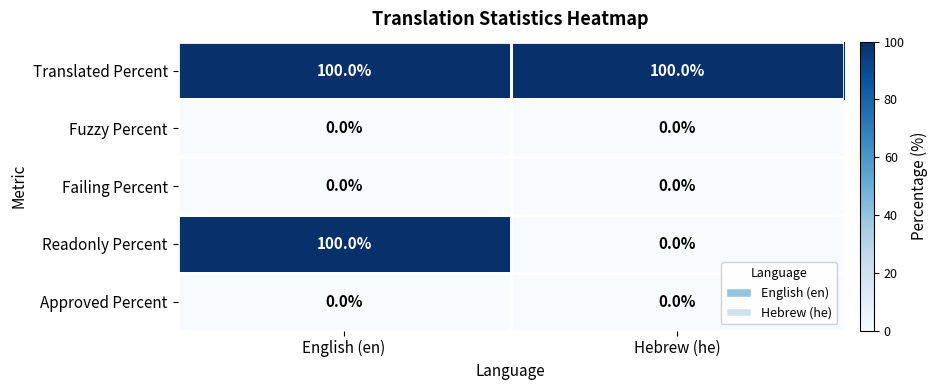

How many series are shown in this chart?

5